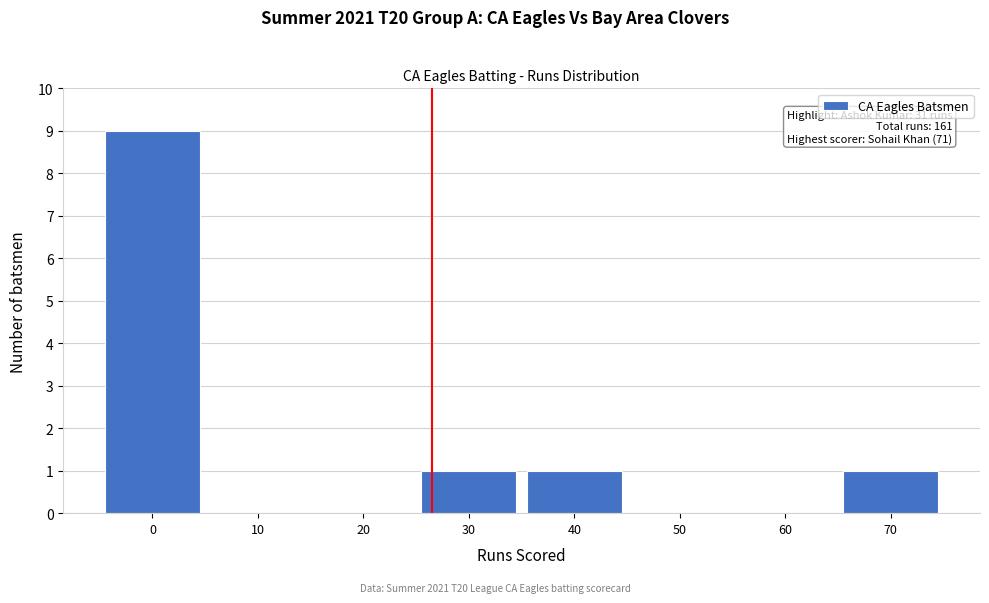

Reading right to left, transcribe all the data shown in this chart.

70=1	60=0	50=0	40=1	30=1	20=0	10=0	0=9